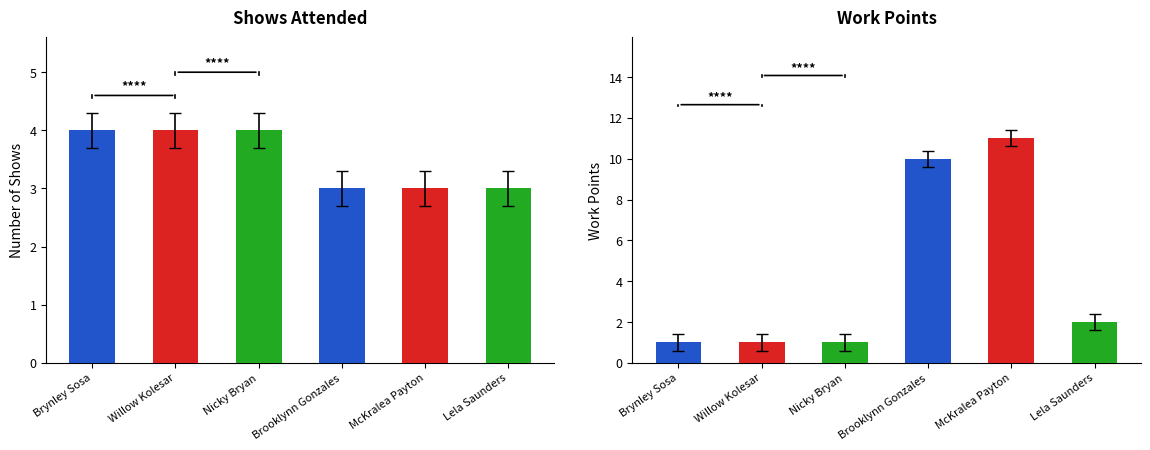

How many data points does each series have?

6